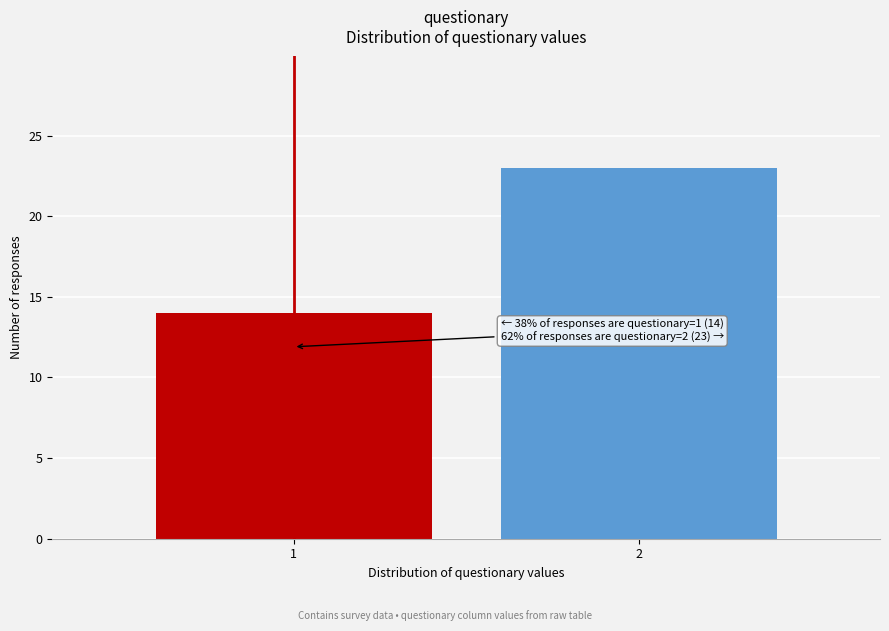

Reading left to right, extract all data points from this chart.

1=14	2=23